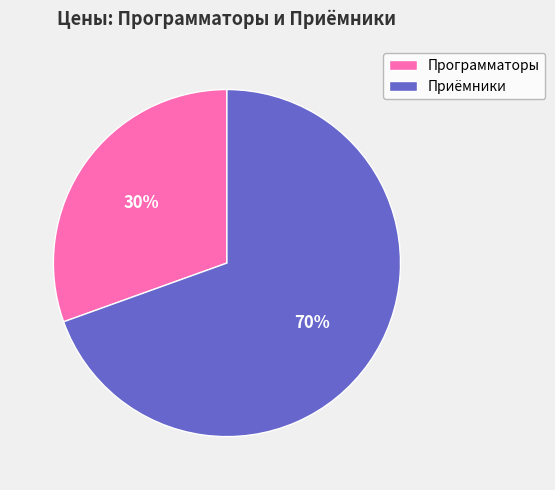

Count the number of slices in the pie.

2